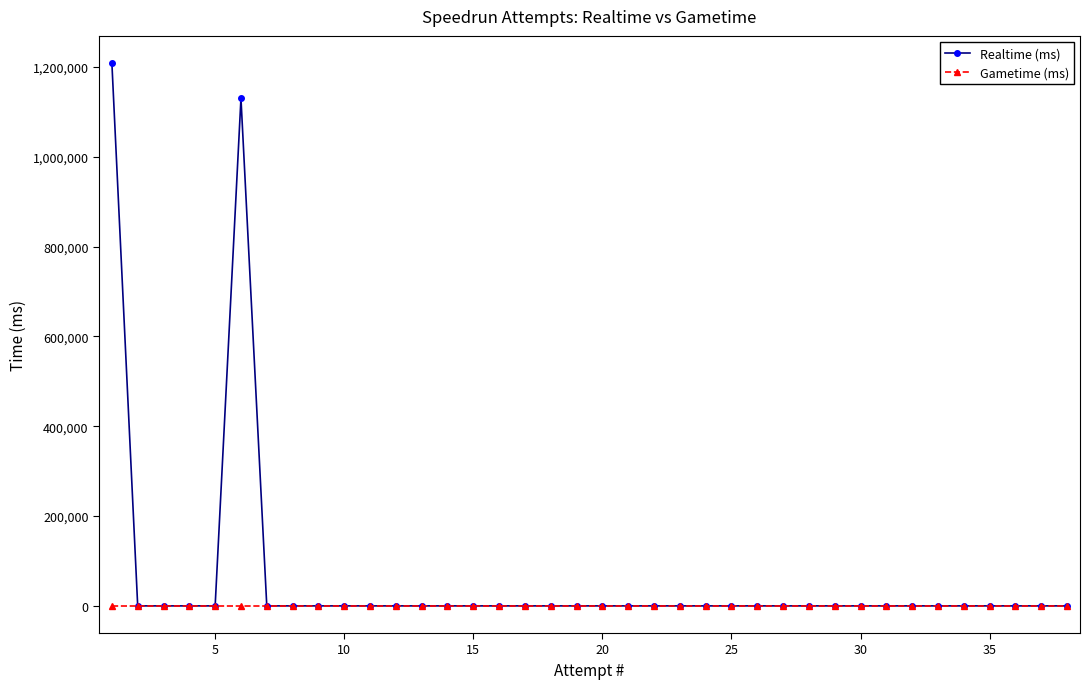

Is this an area chart (filled region under the line)?

No